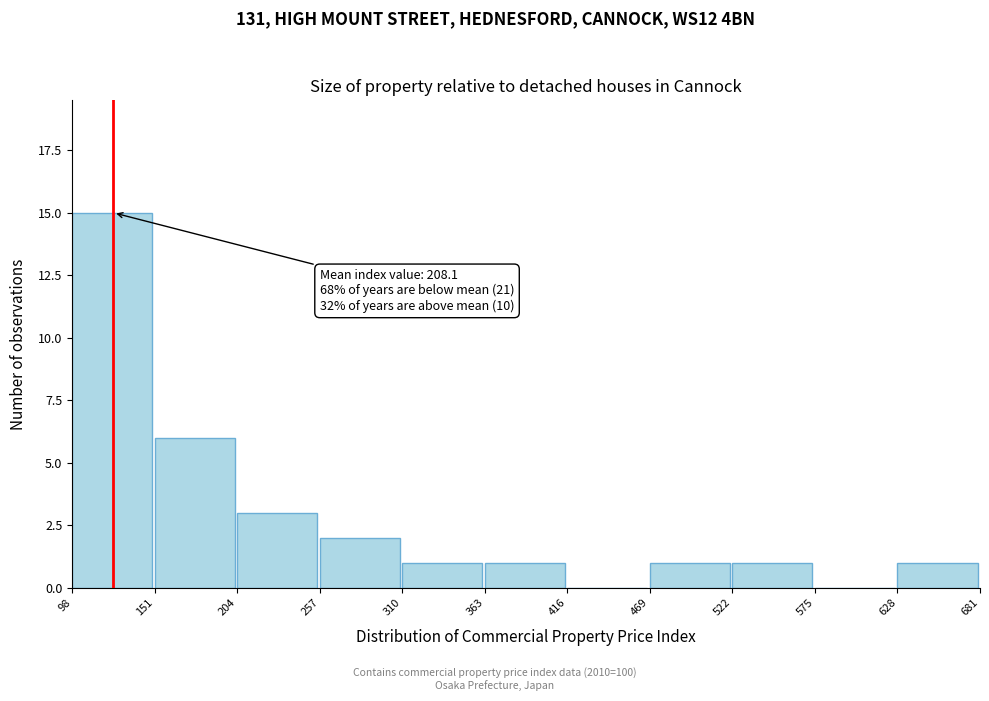

Which range on the x-axis has the tallest bar?

98 to 151